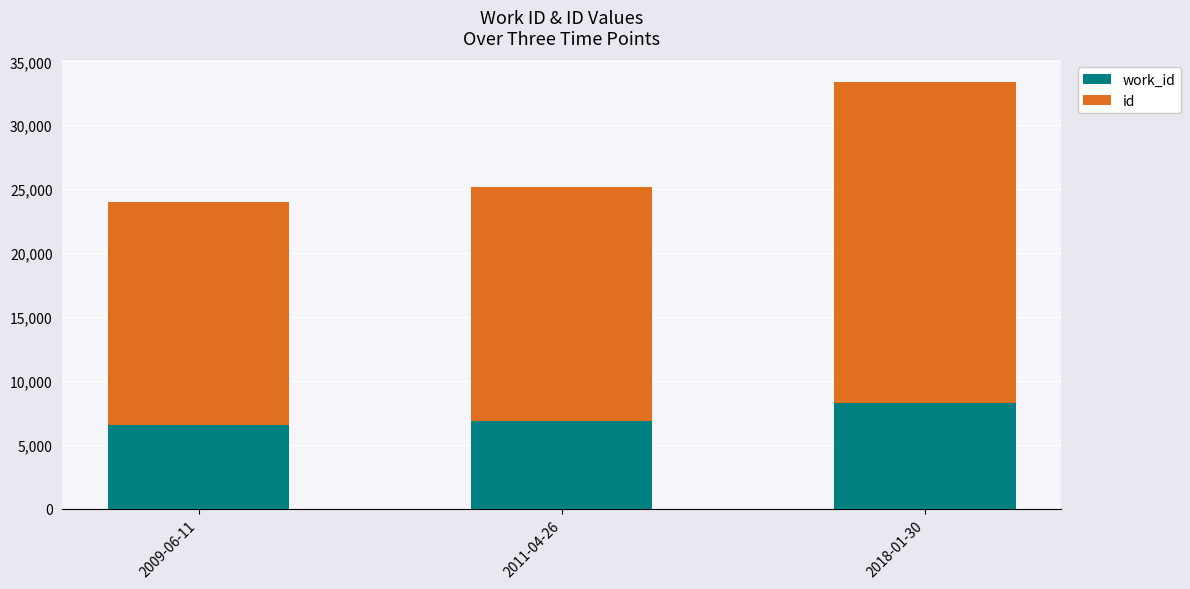

At which category is the sum across all series the highest?

2018-01-30